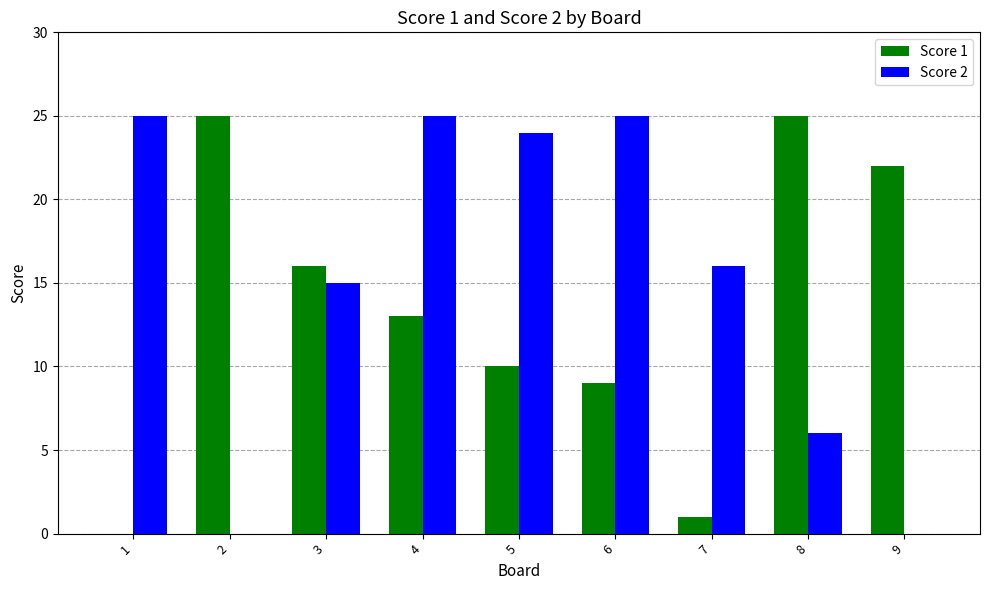

The value of Score 1 at 6 is 9. True or false?

True